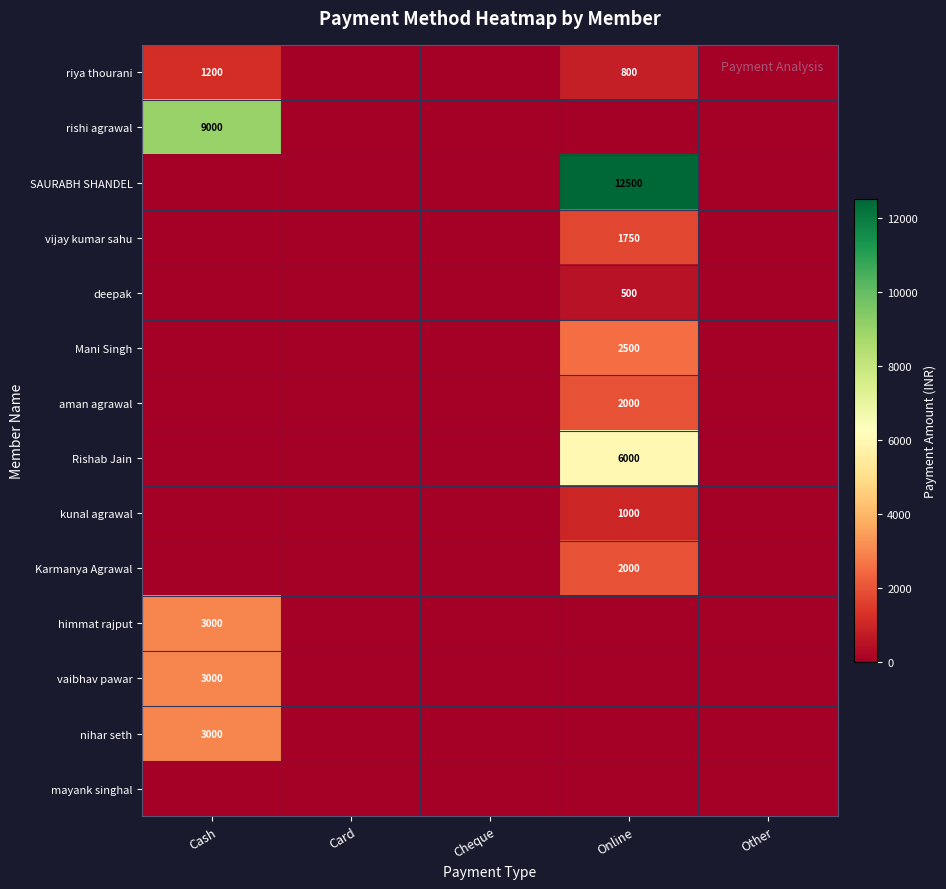

What is the difference between the maximum and minimum values in the rishi agrawal series?

9000